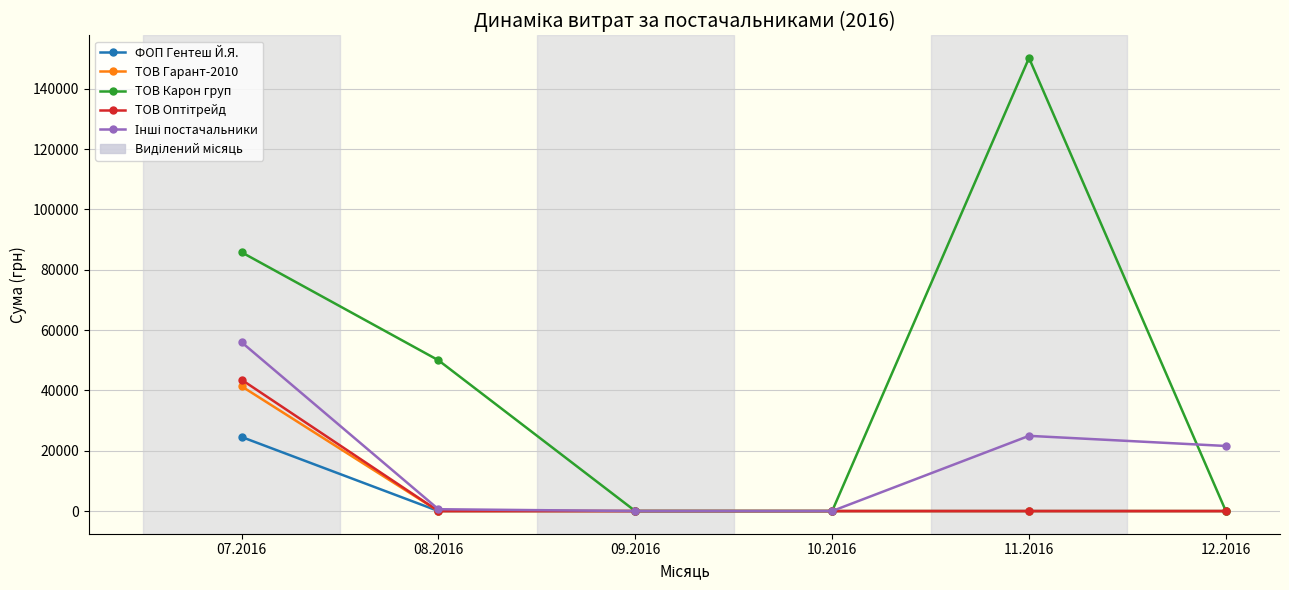

The ТОВ Гарант-2010 series shows -21499 at 09.2016. True or false?

False